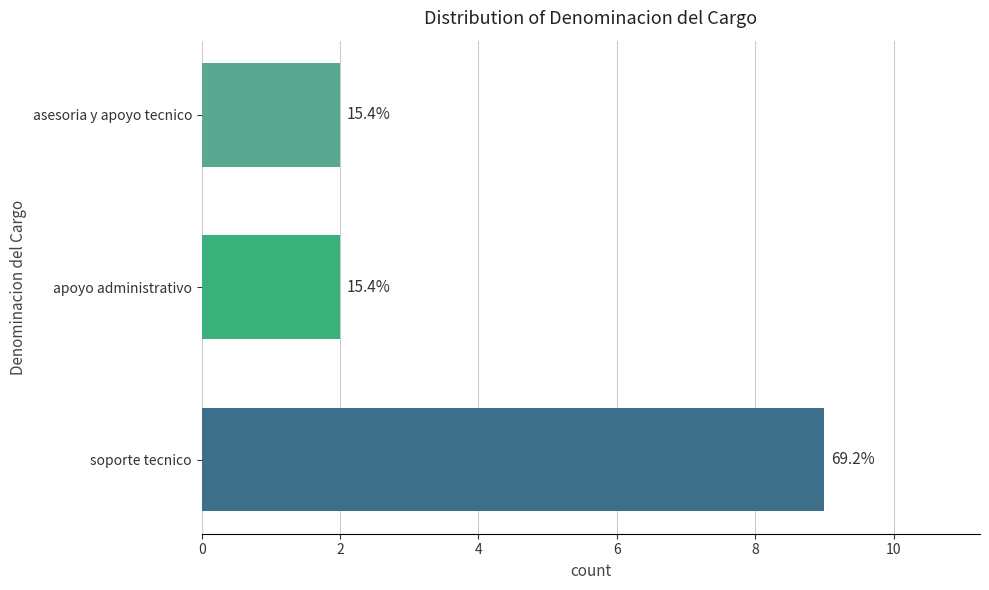

Does the chart contain stacked bars?

No